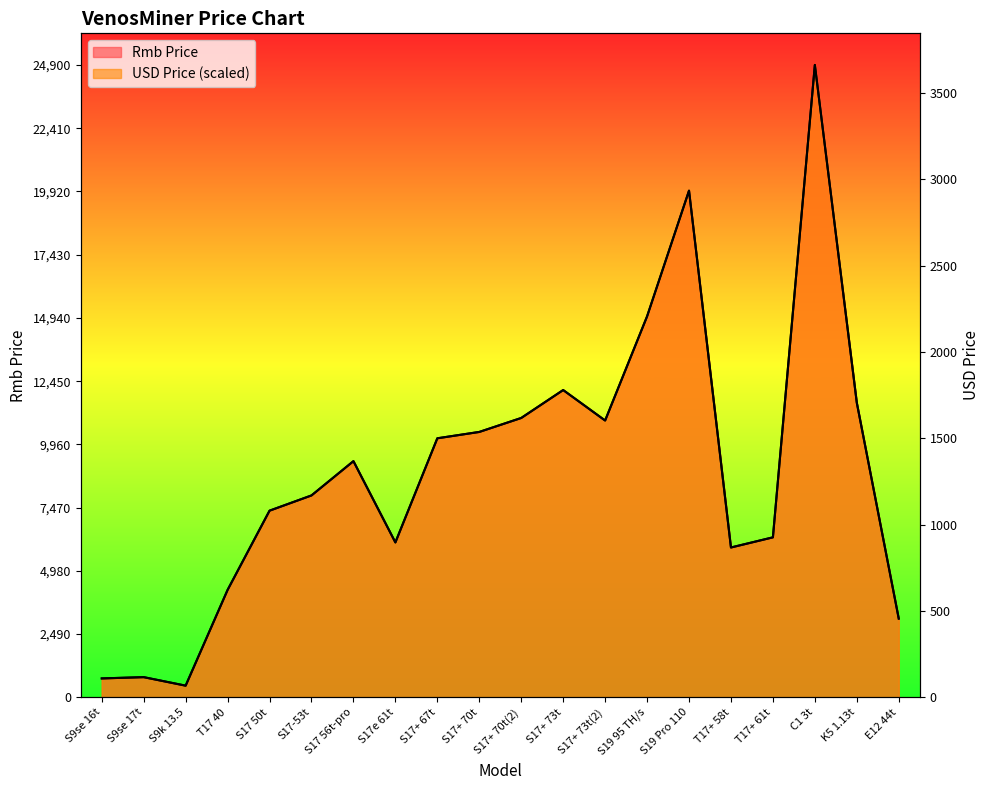

How many intersections are there between Rmb Price and USD Price?

6